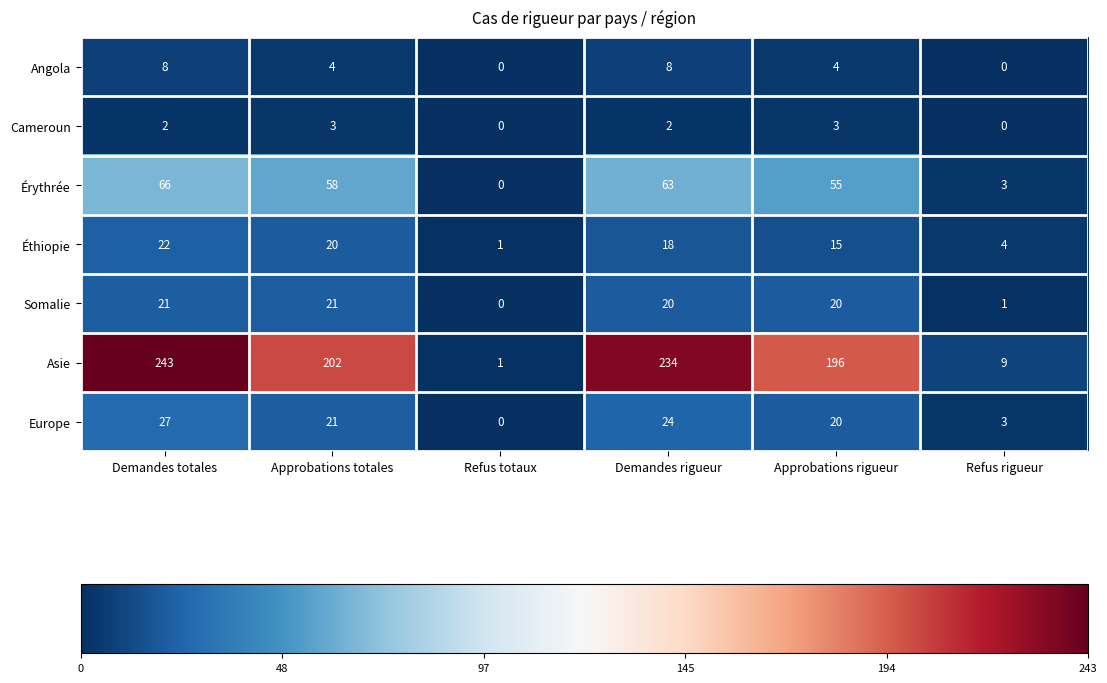

What is the total value across all series at Demandes rigueur?

369